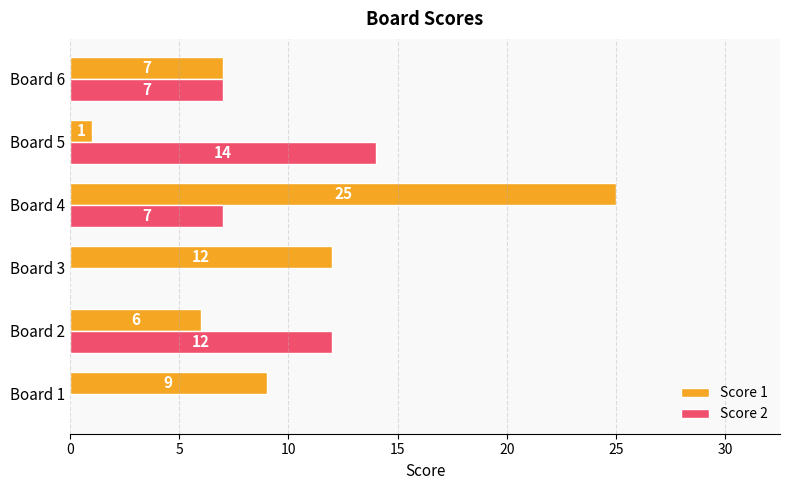

What is the sum of all Score 1 values?

60